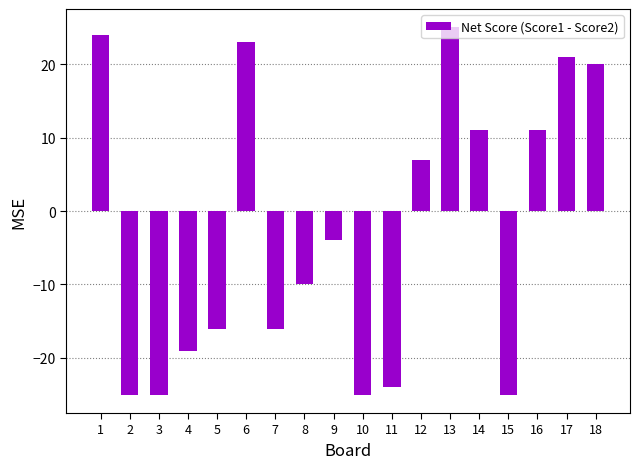

How many distinct data groups are displayed?

1